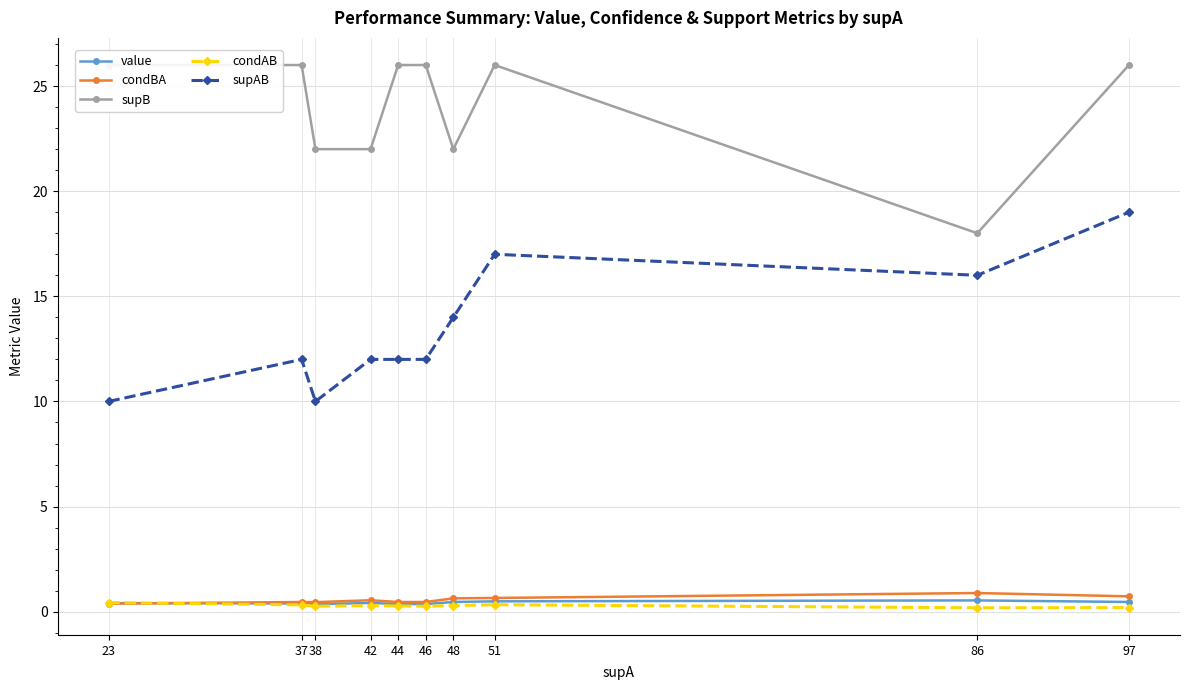

What is the total value across all series at 46?

39.1